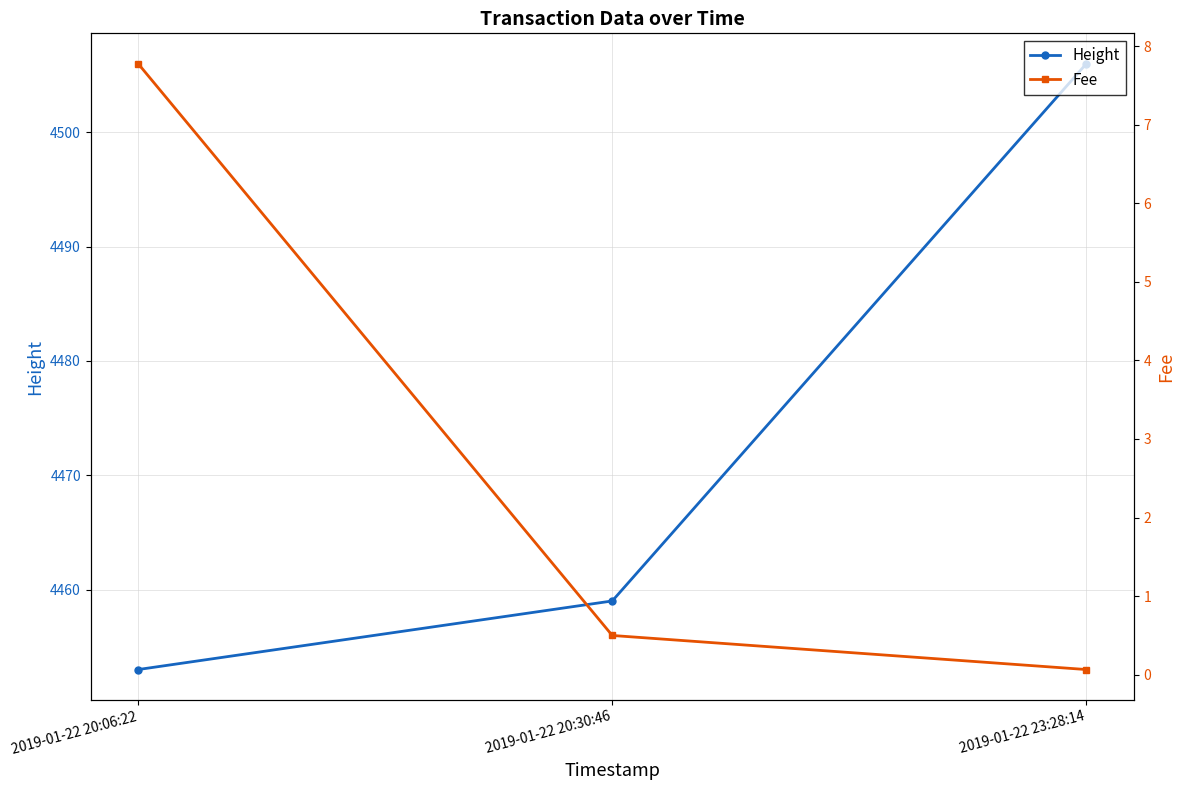

Is it true that Height equals 7104.2 at 2019-01-22 23:28:14?

False